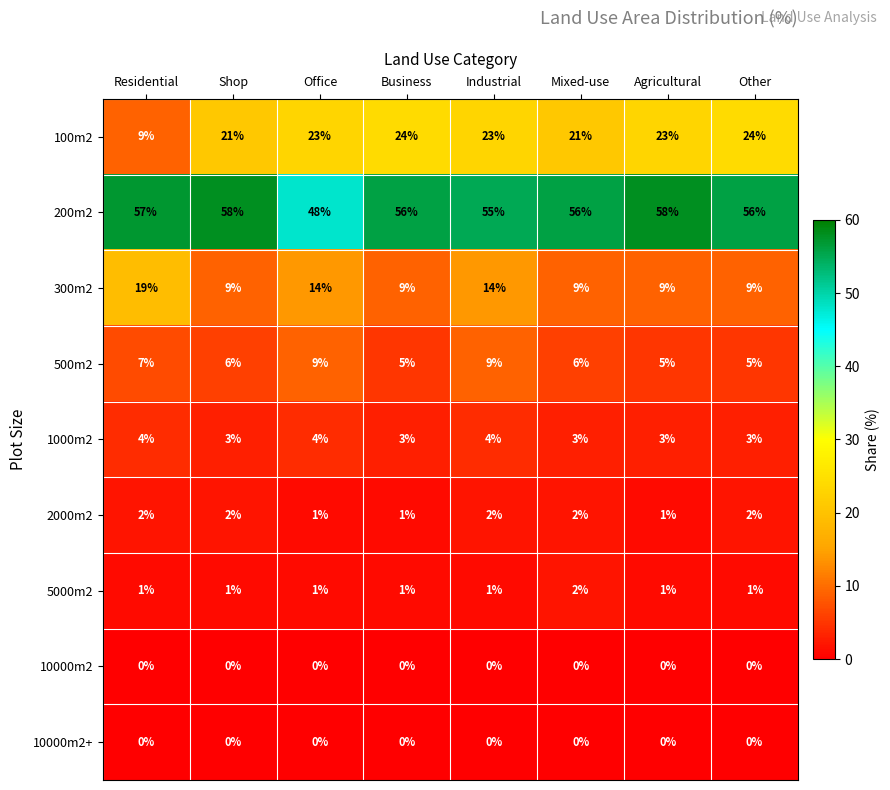

What is the lowest value of the 200m2 series?

48